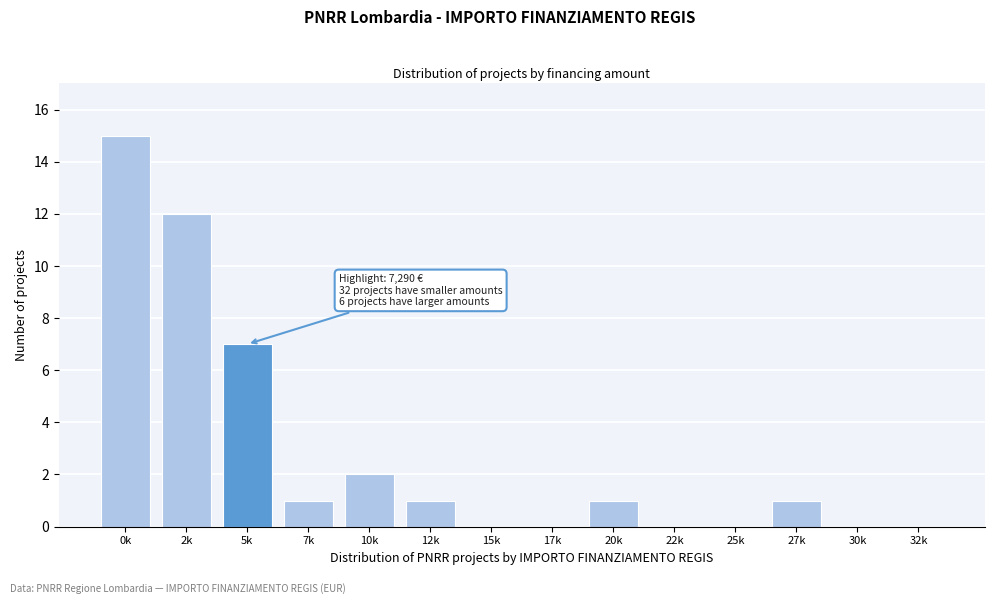

Reading left to right, transcribe all the data shown in this chart.

0k=15	2k=12	5k=7	7k=1	10k=2	12k=1	15k=0	17k=0	20k=1	22k=0	25k=0	27k=1	30k=0	32k=0